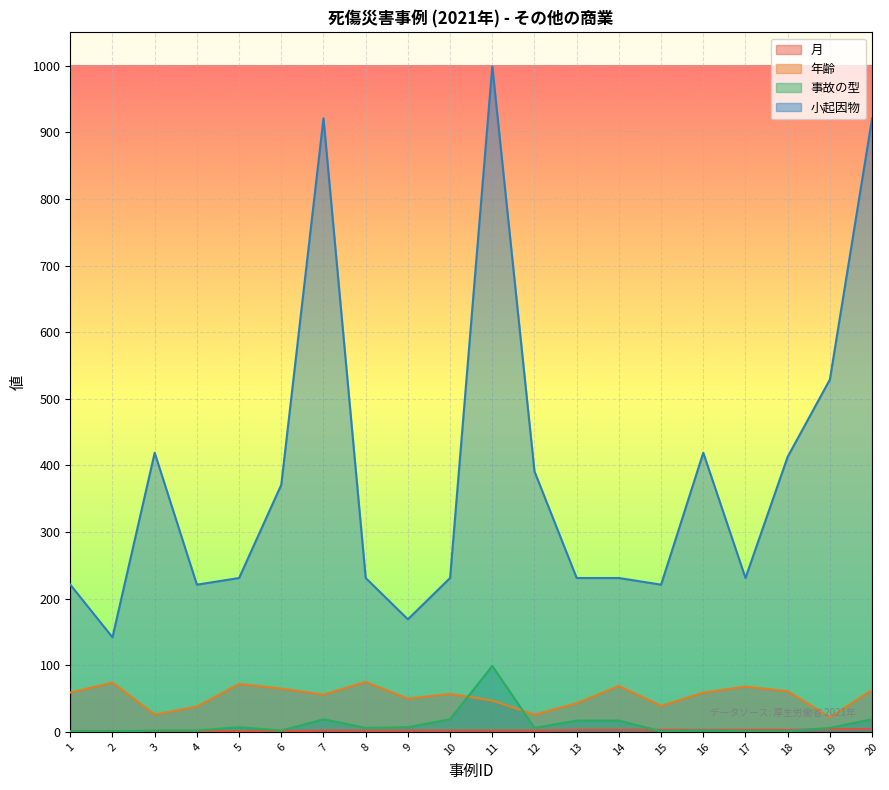

What is the average value of the 月 series?

2